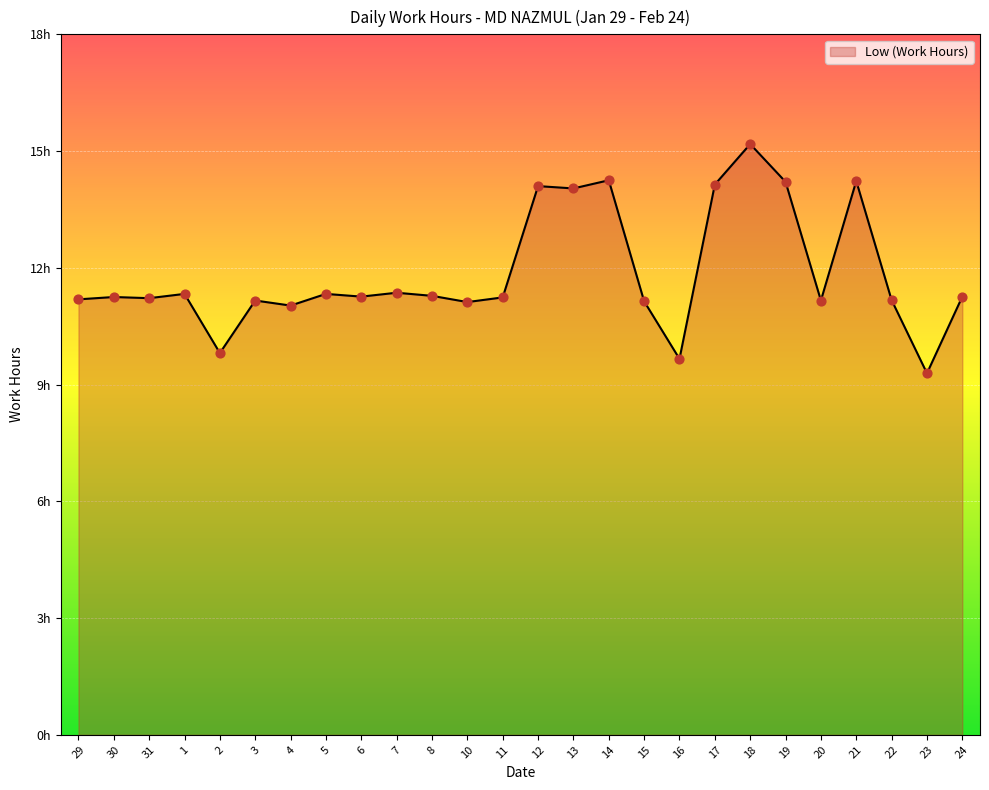

Is this an area chart (filled region under the line)?

Yes